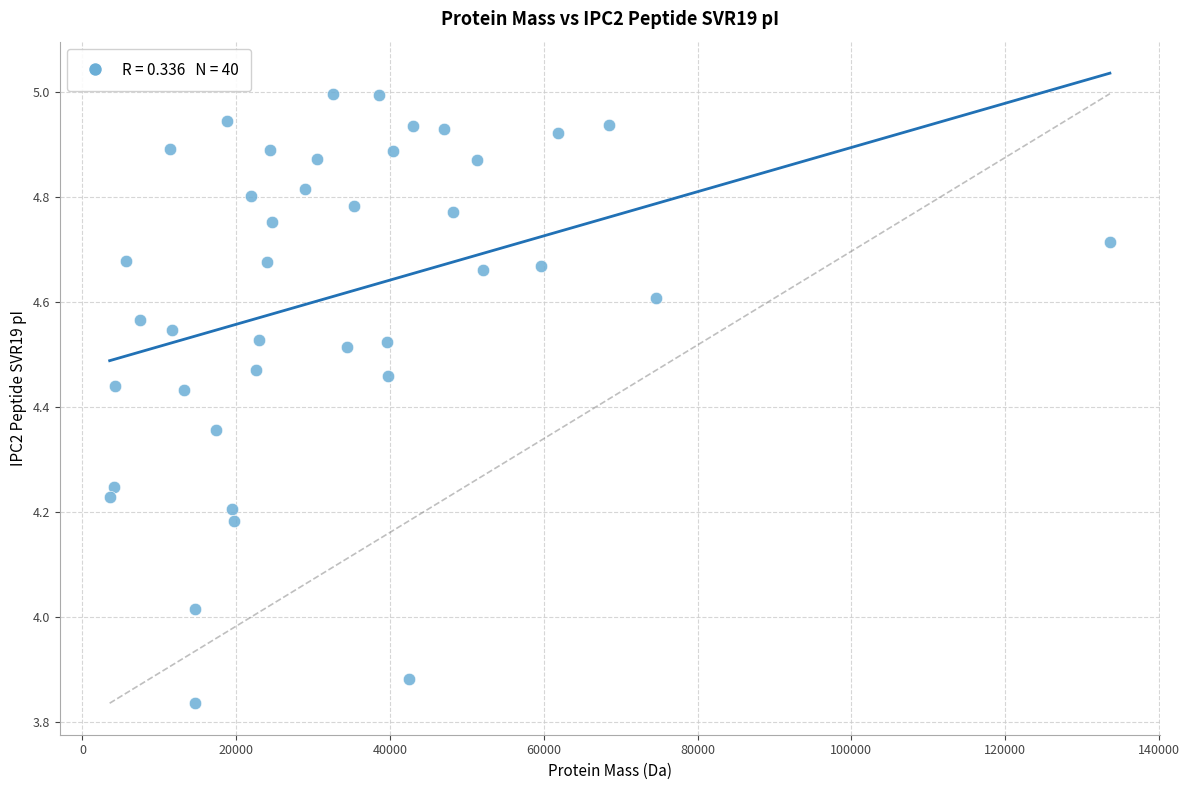

What is the range of Y values (max minus min)?

1.2